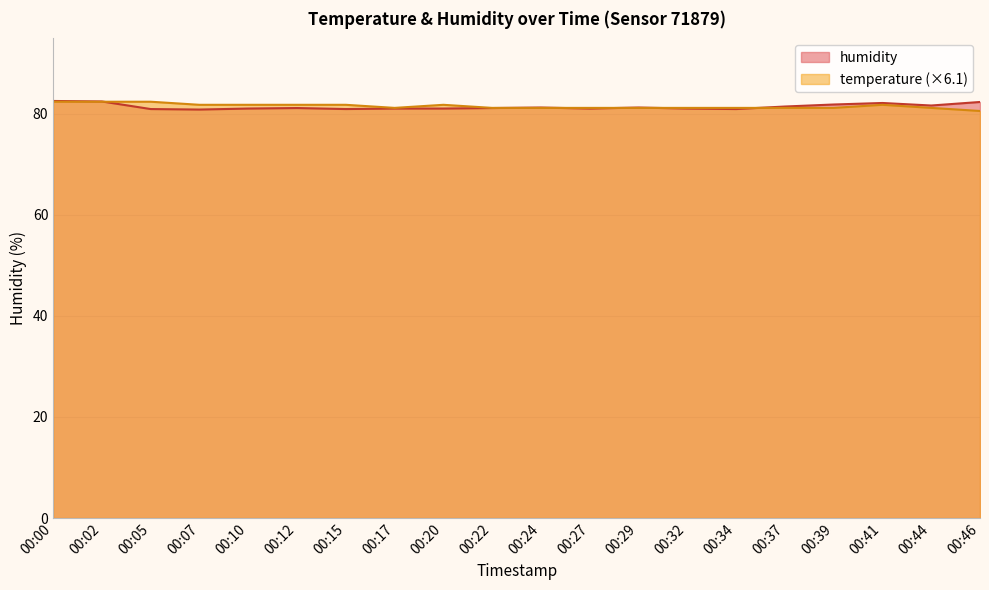

List the series in order of their overall mean, lowest first.

humidity, temperature